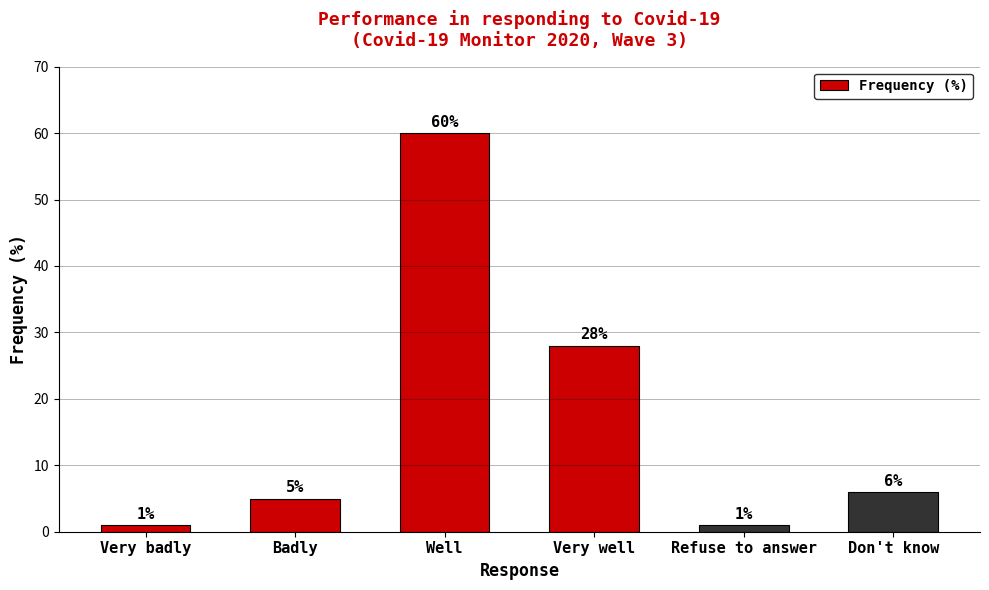

Count the number of categories in the chart.

6